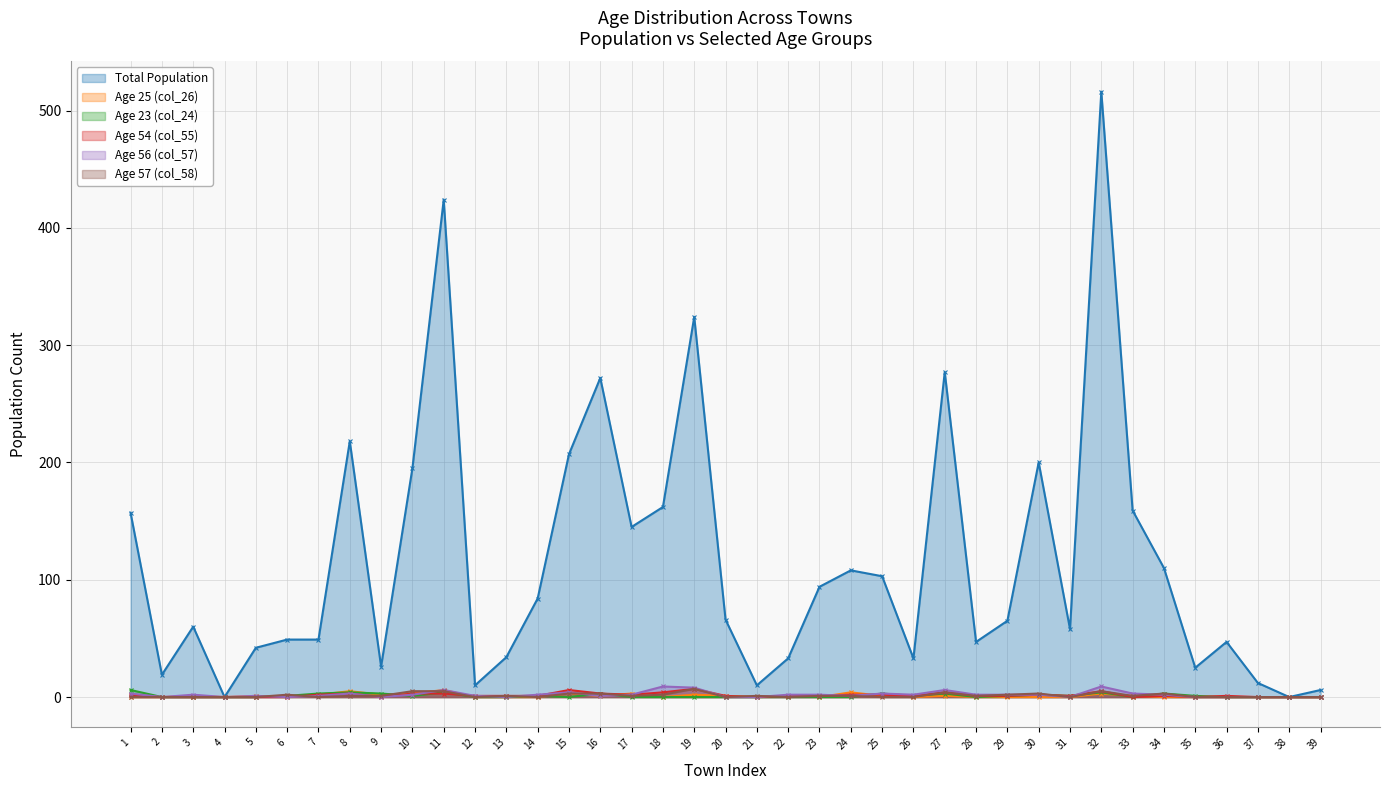

True or false: Age 23 (col_24) has a value of 0 at 36.

True